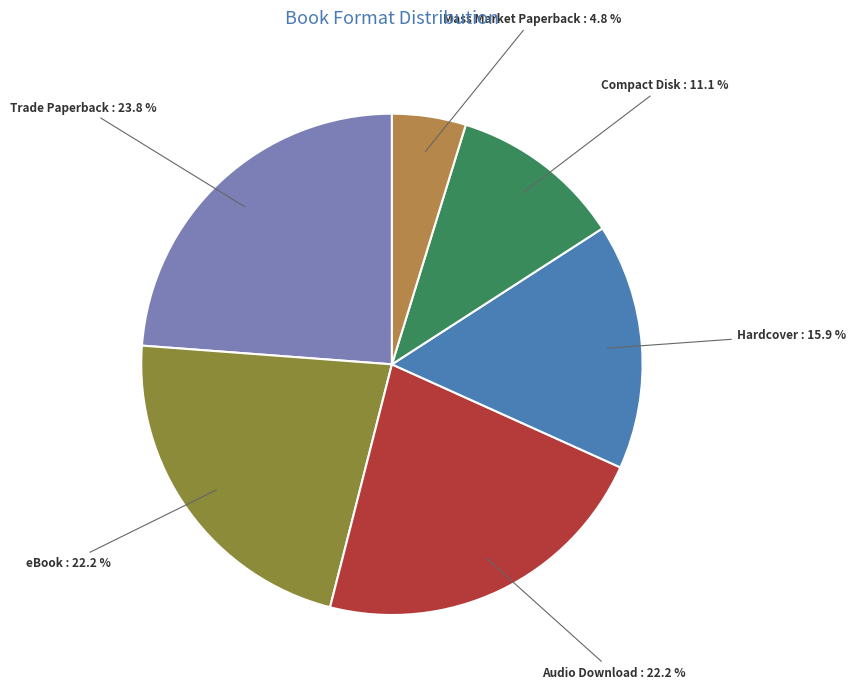

Count the number of slices in the pie.

6